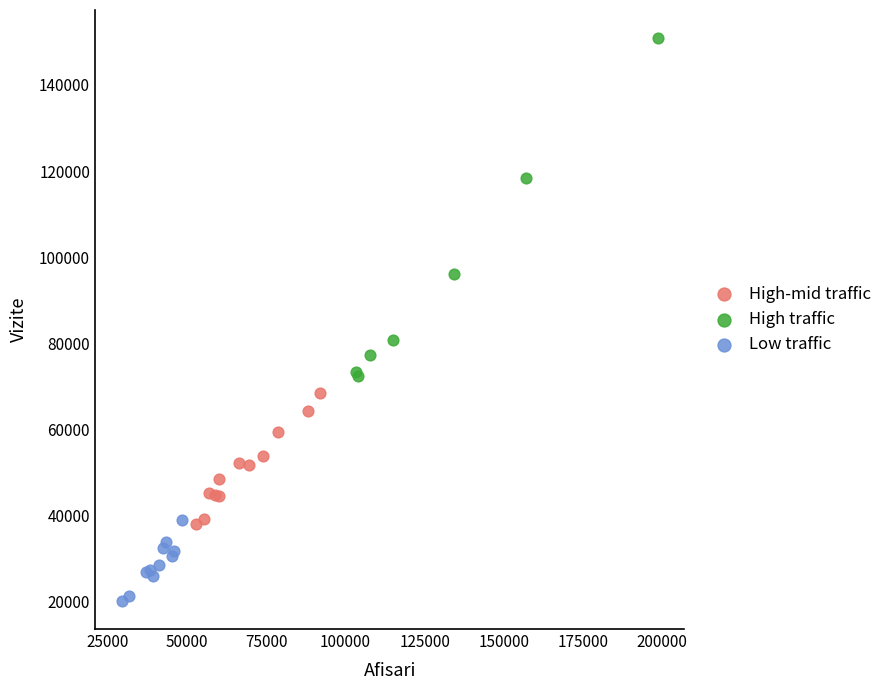

Which series has the largest Y range (max minus min)?

High traffic